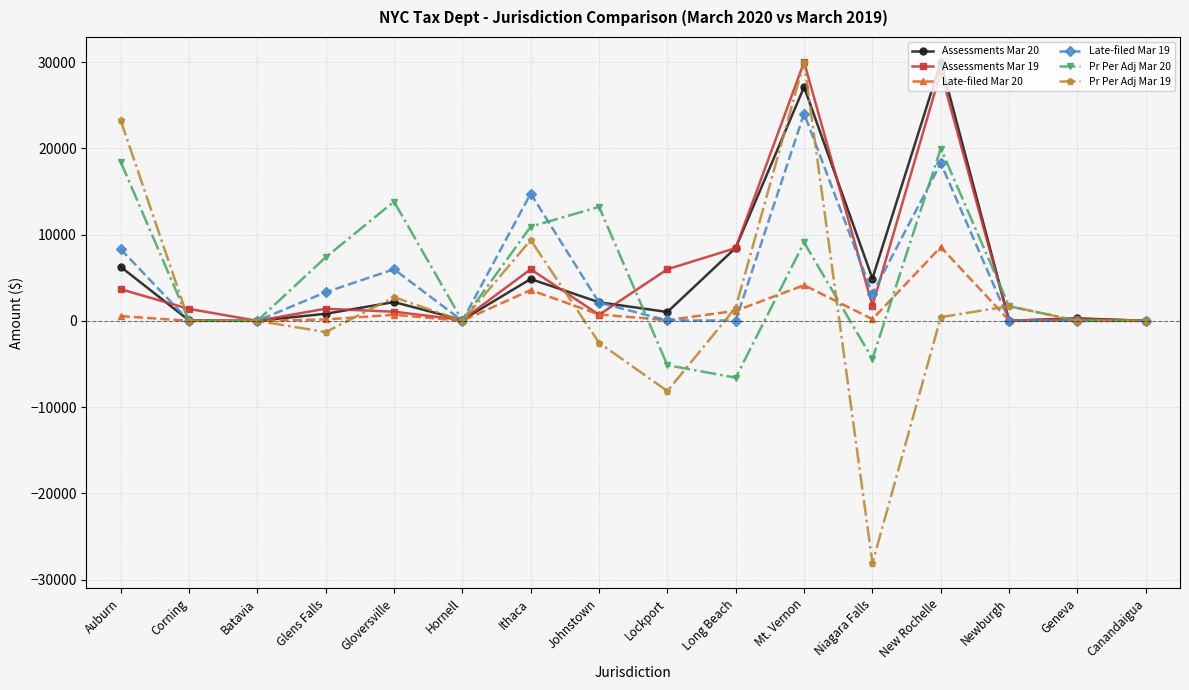

Where is Assessments Mar 19 nearest to the value 15000?

Long Beach